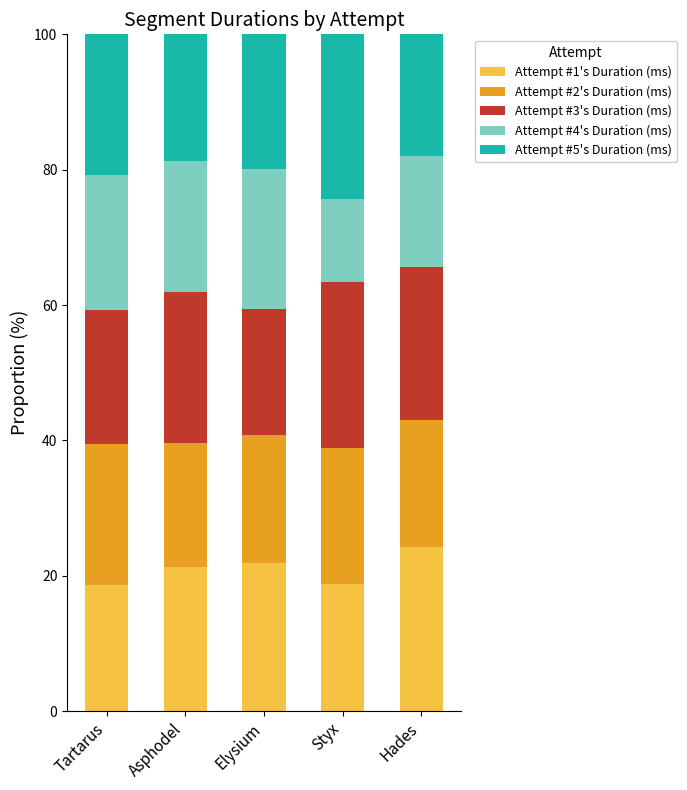

What value does the Attempt #1's Duration (ms) series have at Tartarus?

18.6